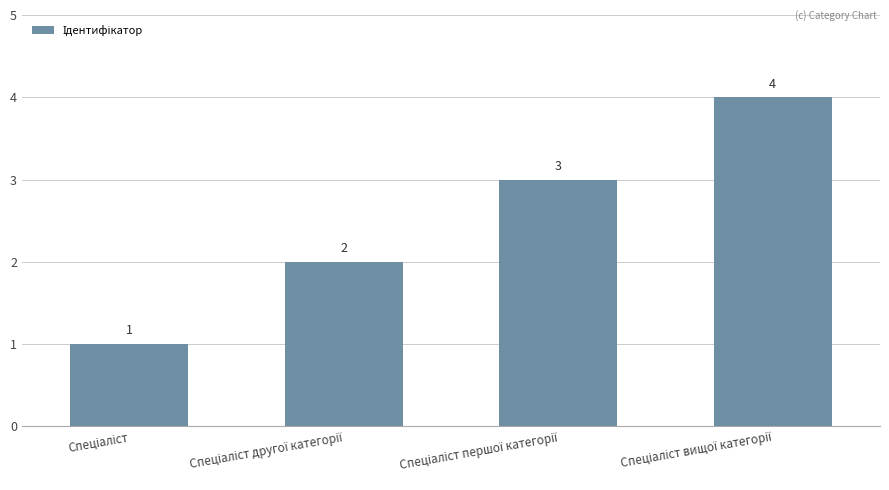

What is the greatest value displayed?

4